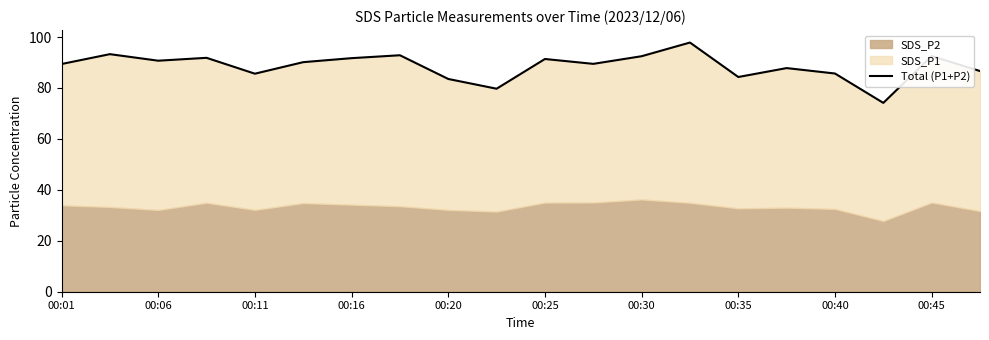

At which label does the data first exceed 90?

00:06